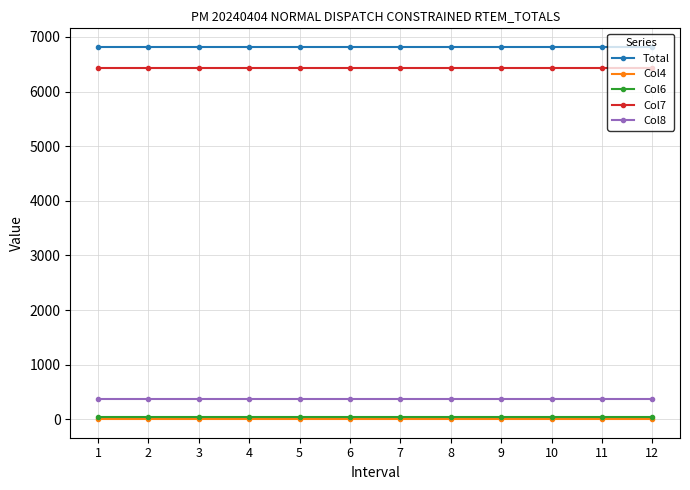

Does the chart display data point markers on the line(s)?

Yes